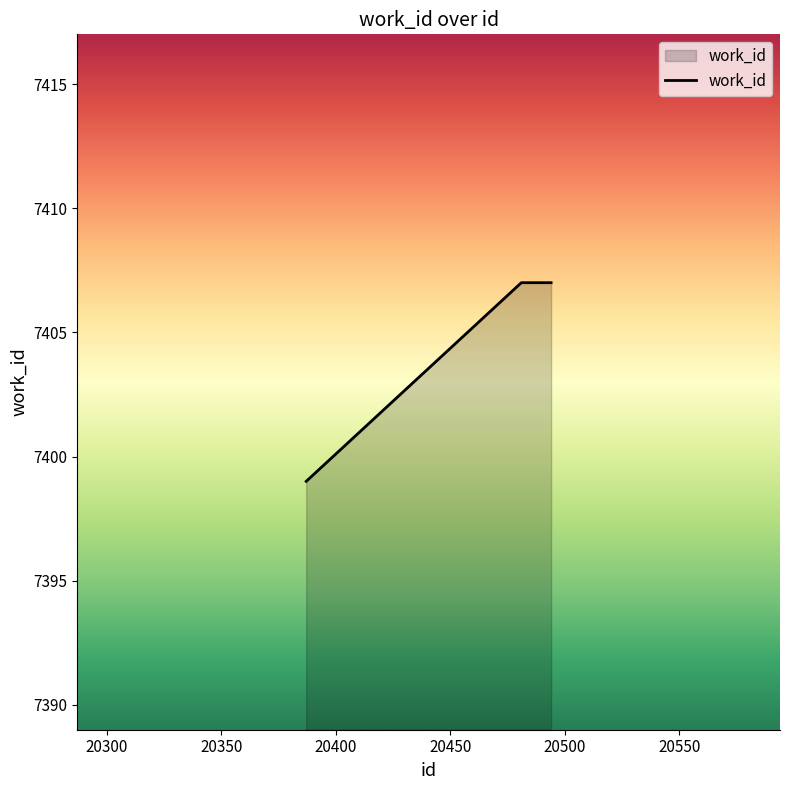

What is the difference between the maximum and minimum values?

8